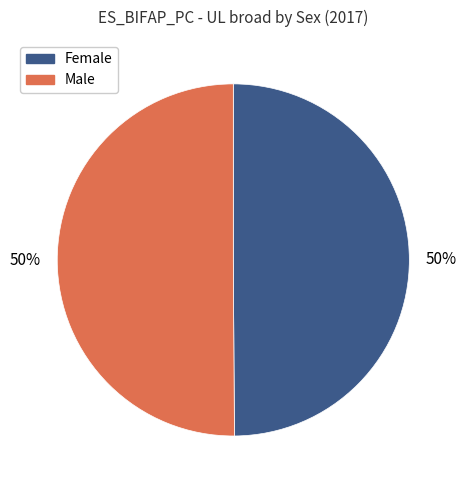

To the nearest percent, what is the average slice percentage?

50%